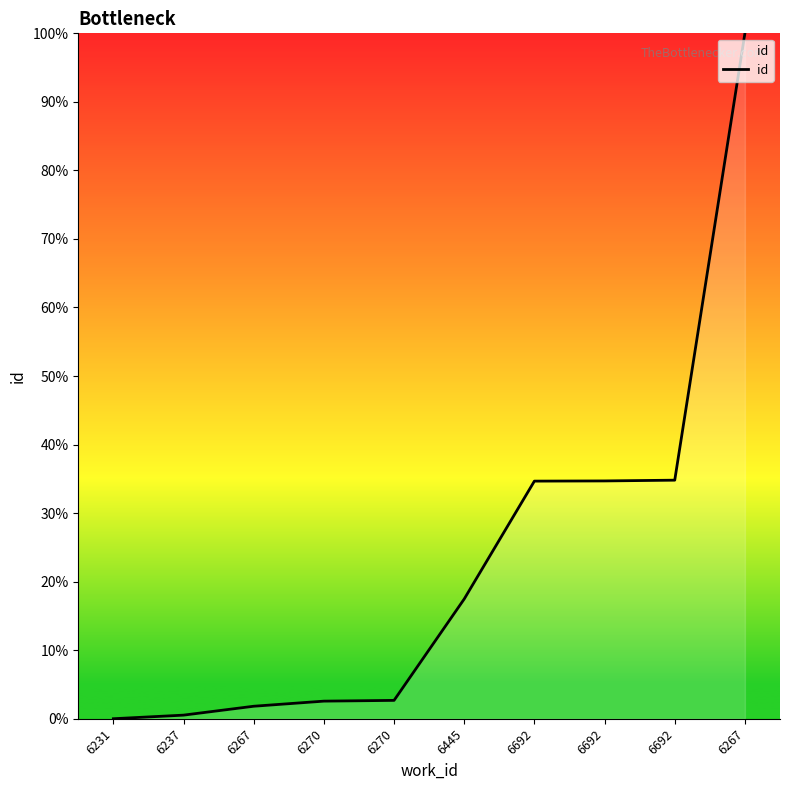

At which category does the chart reach its minimum across all series?

6231